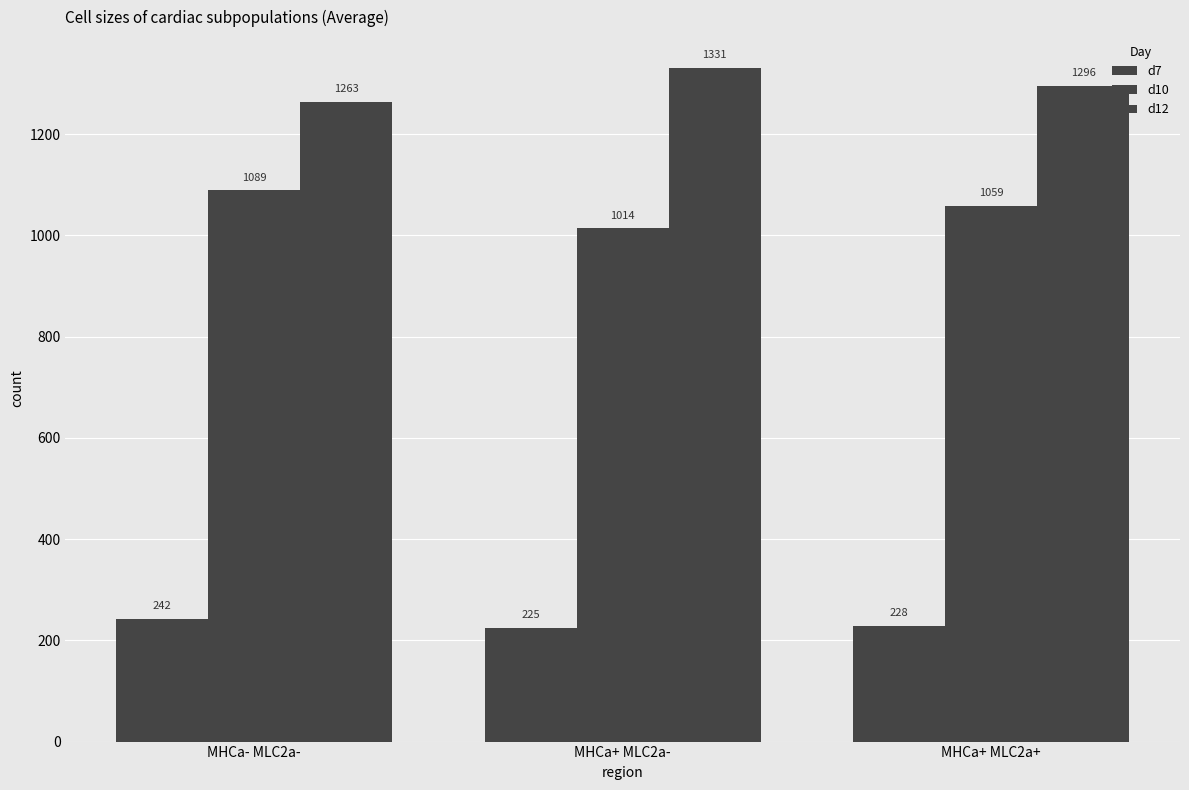

The d7 series shows 337.1 at MHCa+ MLC2a-. True or false?

False